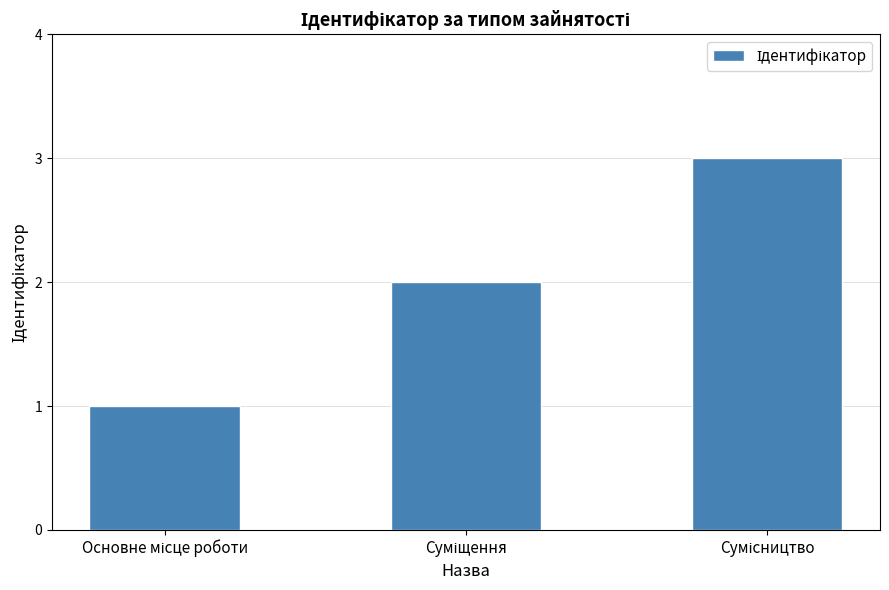

What is the sum of all values?

6